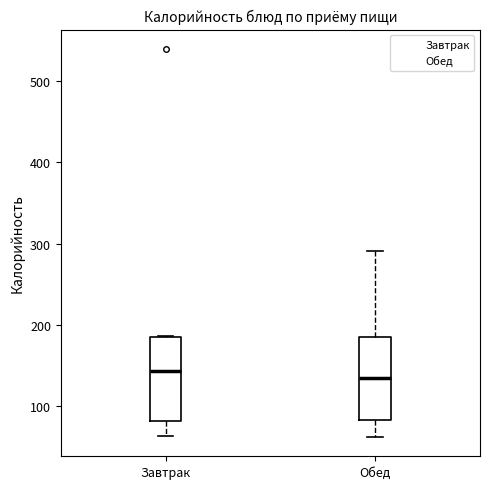

Where is the lower edge of the box for Обед on the y-axis? The values are not printed on the chart, so give them approximately, as read against the axis.

80